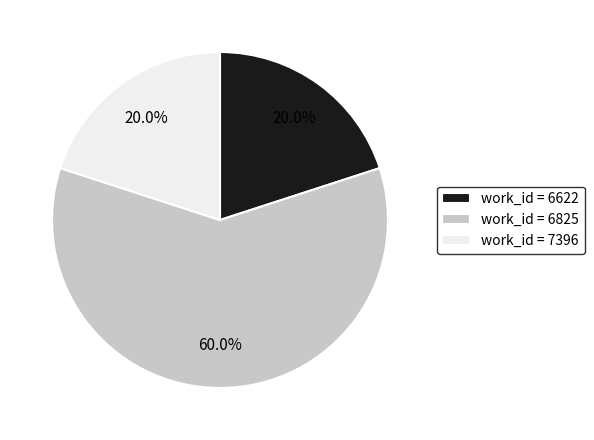

What percentage is NOT represented by work_id = 7396?

80.0%